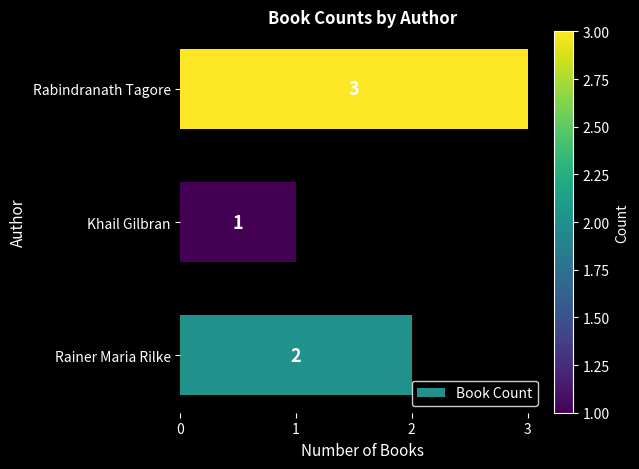

Rank the categories by value from highest to lowest.

Rabindranath Tagore, Rainer Maria Rilke, Khail Gilbran